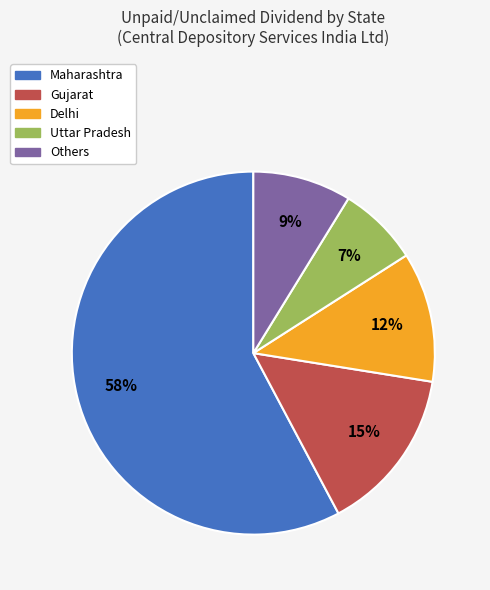

Does any single category account for the majority?

Yes